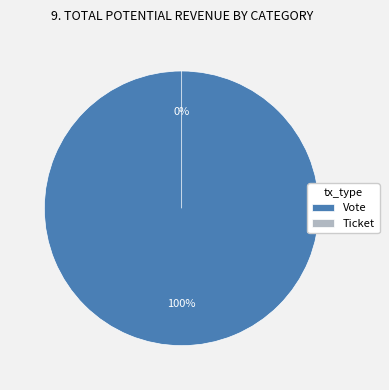

What percentage is the Vote slice, to the nearest percent?

100%